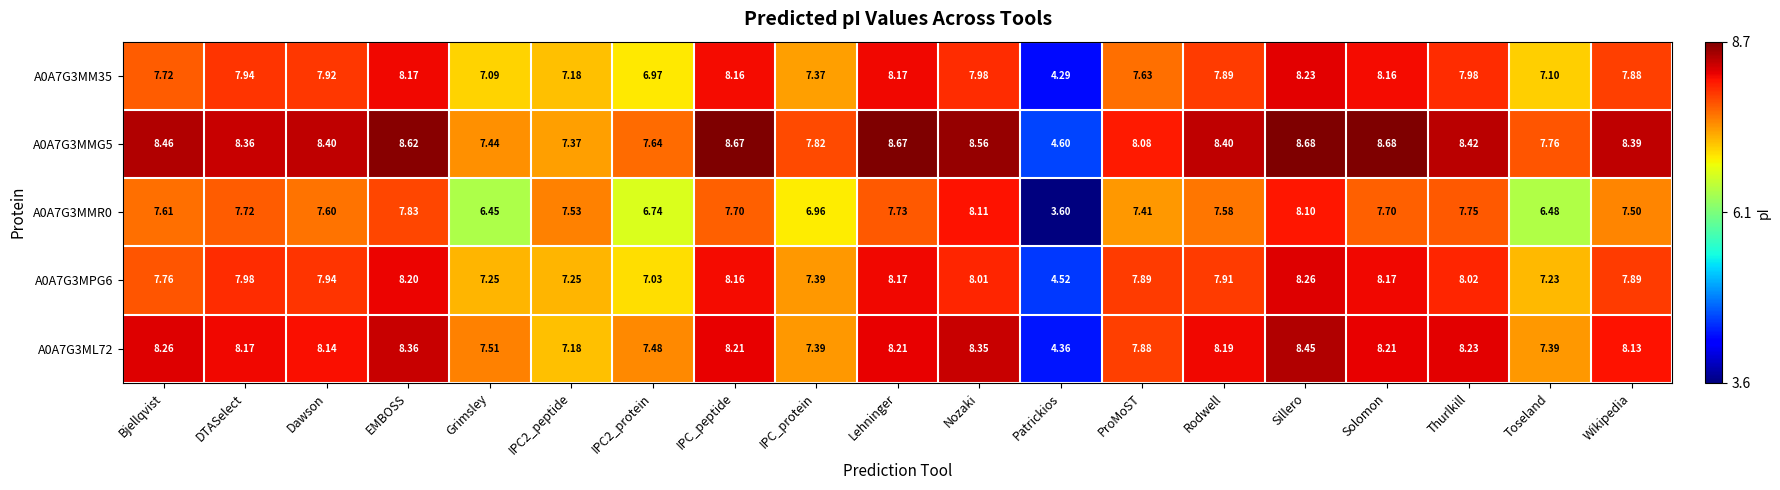

Is the value of A0A7G3MMG5 at IPC_protein greater than the value of A0A7G3MM35 at Bjellqvist?

Yes